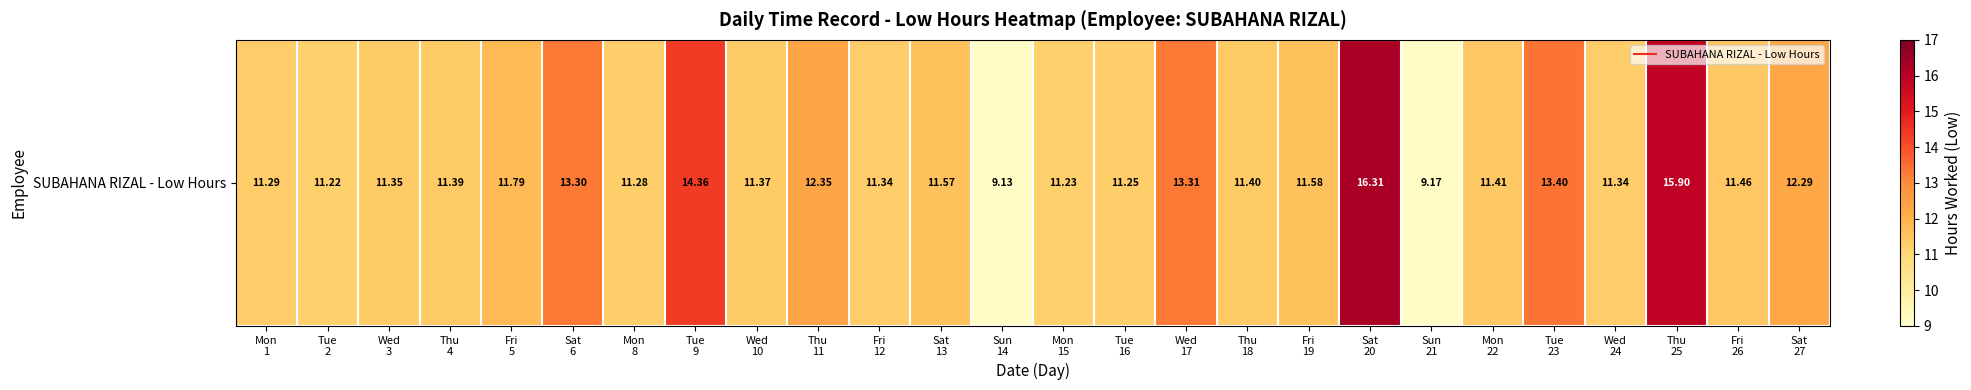

True or false: the data shows 12.3 at Thu
11.

True